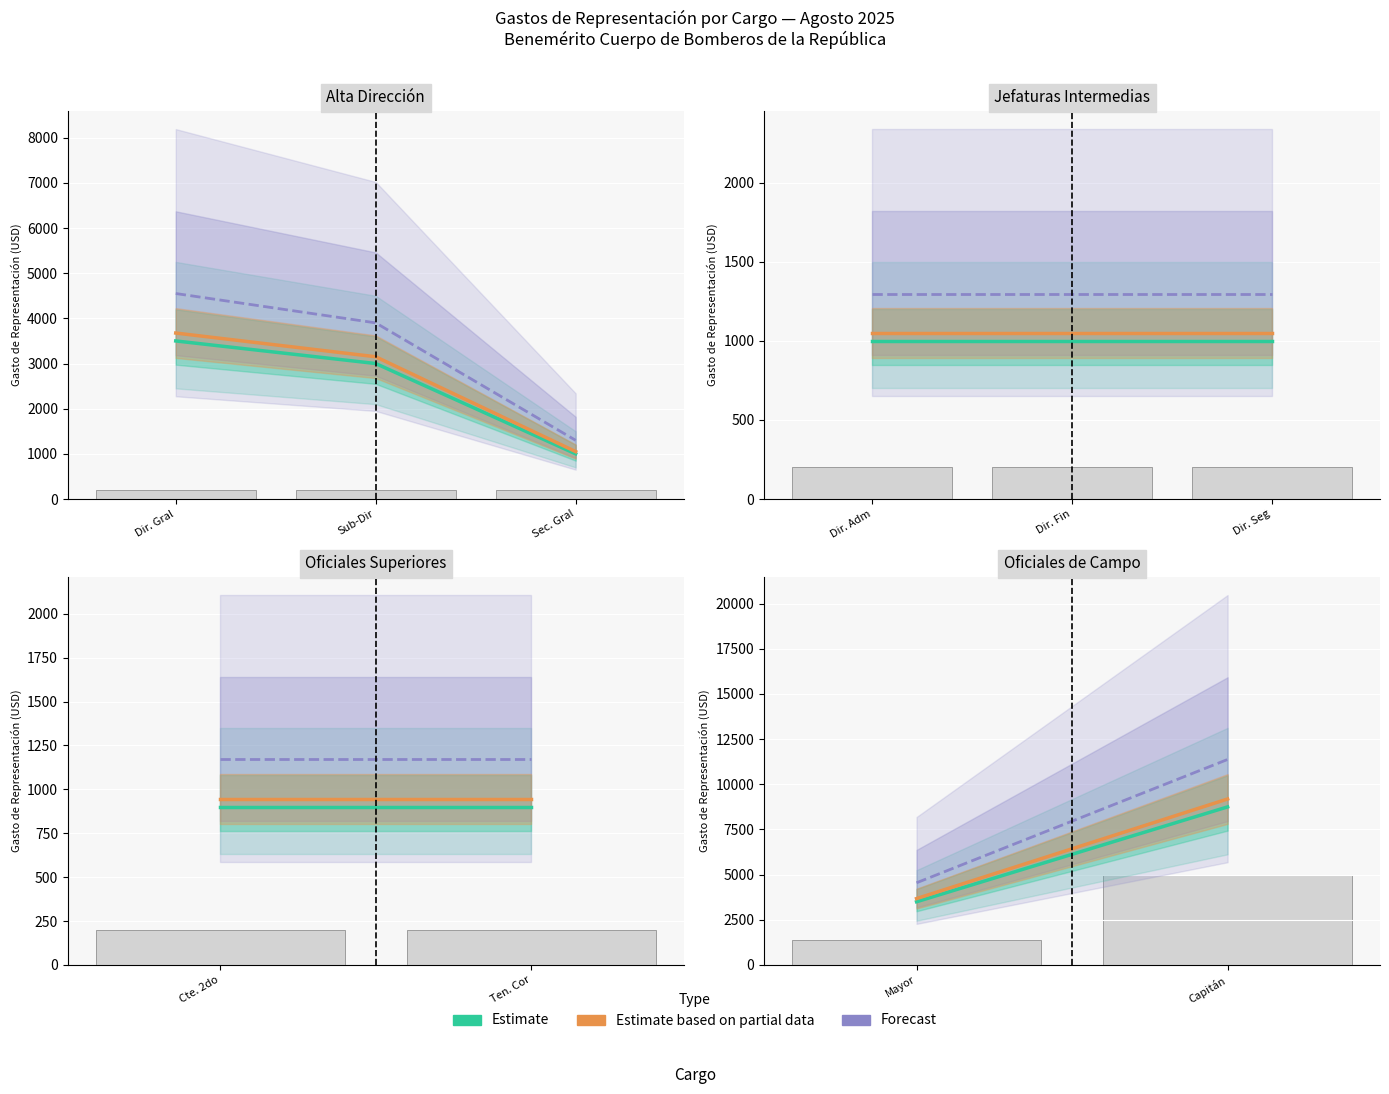

The Forecast series shows 7916.0 at Mayor. True or false?

False